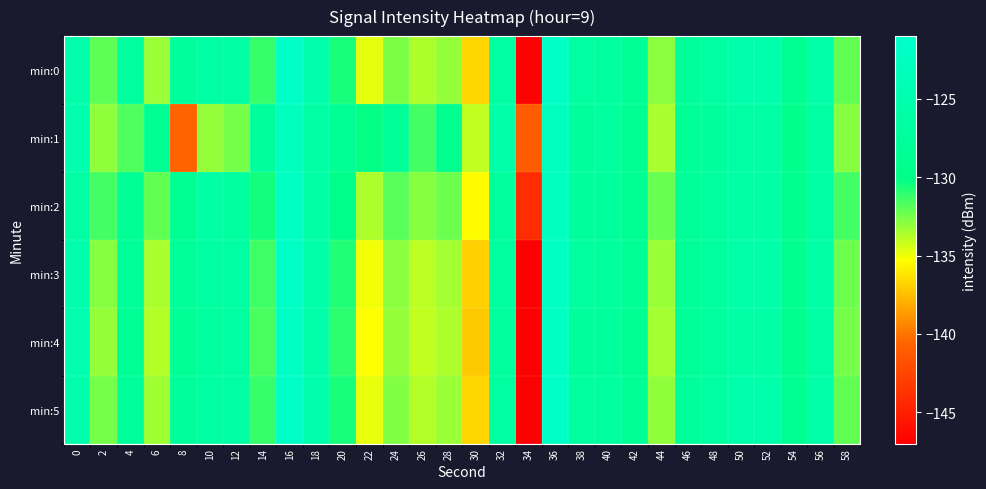

At which category is the sum across all series the highest?

16